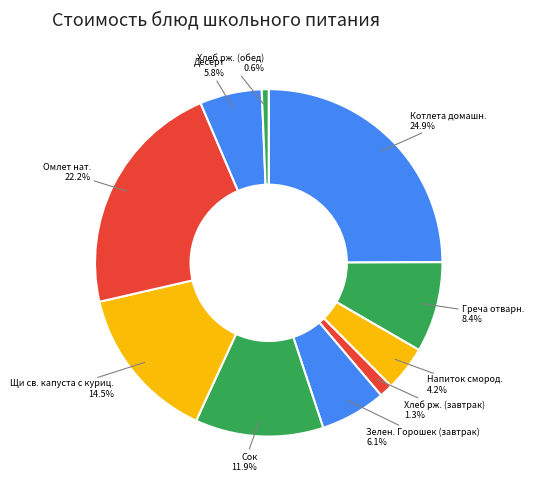

Count the number of slices in the pie.

10